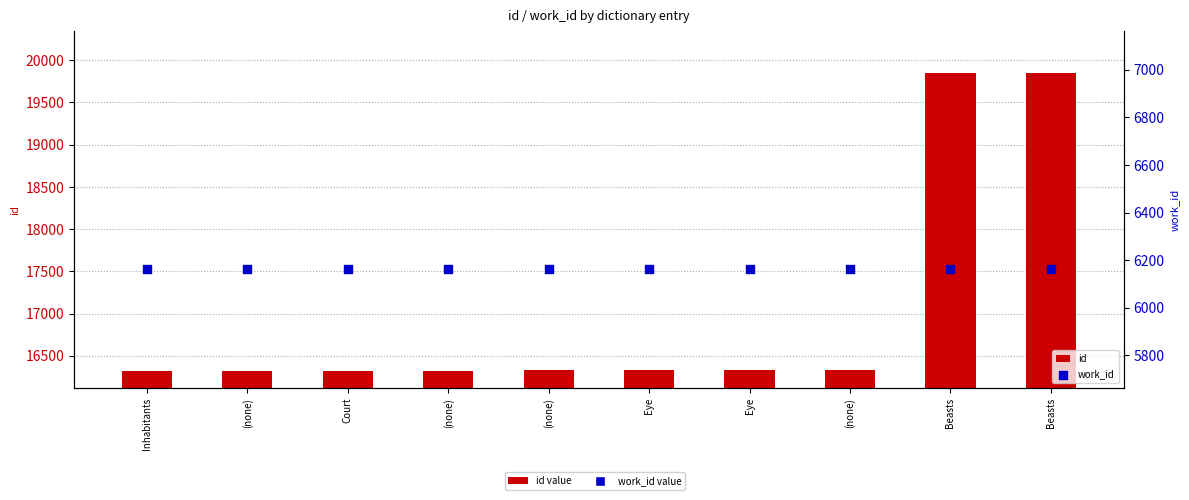

At how many categories does at least one series exceed 16214?

10